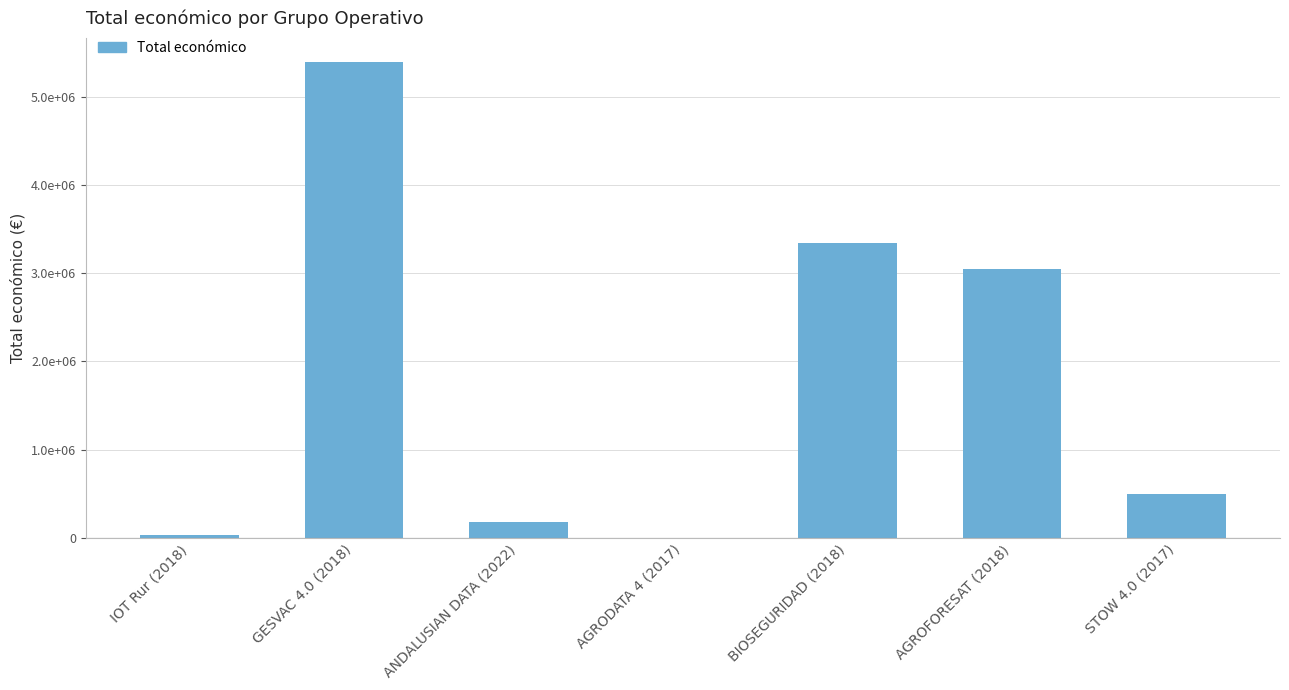

At which label does the data first exceed 494256?

GESVAC 4.0 (2018)